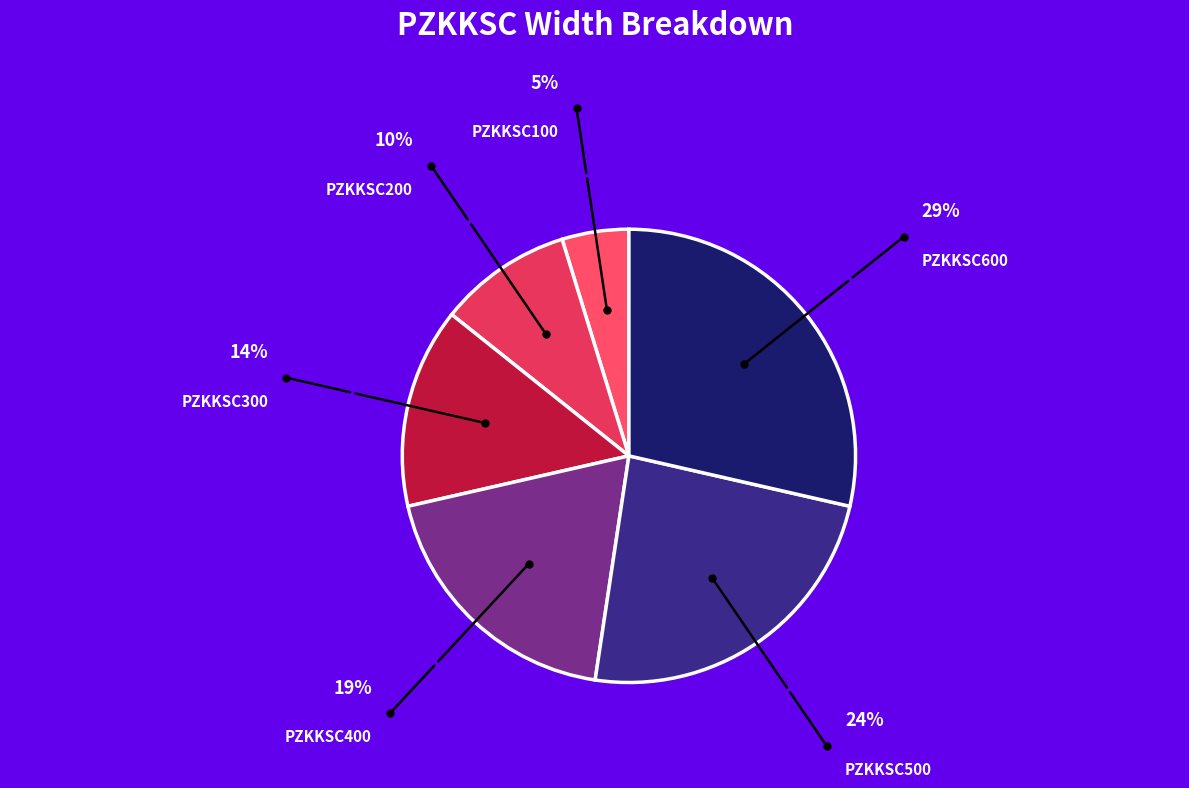

Approximately how many times larger is the value at PZKKSC600 compared to PZKKSC500?

1.2